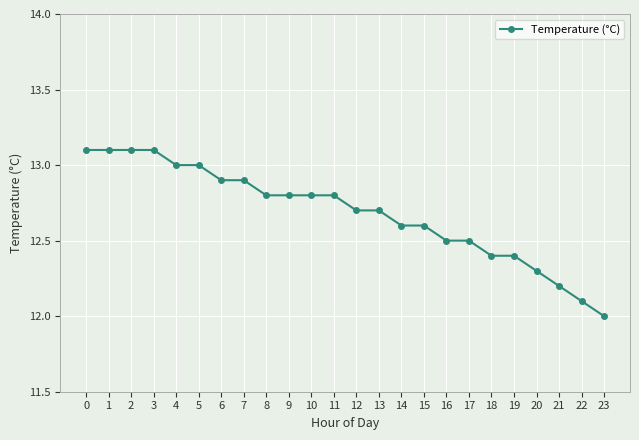

Reading left to right, what are all the values shown in this chart?

0=13.1	1=13.1	2=13.1	3=13.1	4=13.0	5=13.0	6=12.9	7=12.9	8=12.8	9=12.8	10=12.8	11=12.8	12=12.7	13=12.7	14=12.6	15=12.6	16=12.5	17=12.5	18=12.4	19=12.4	20=12.3	21=12.2	22=12.1	23=12.0